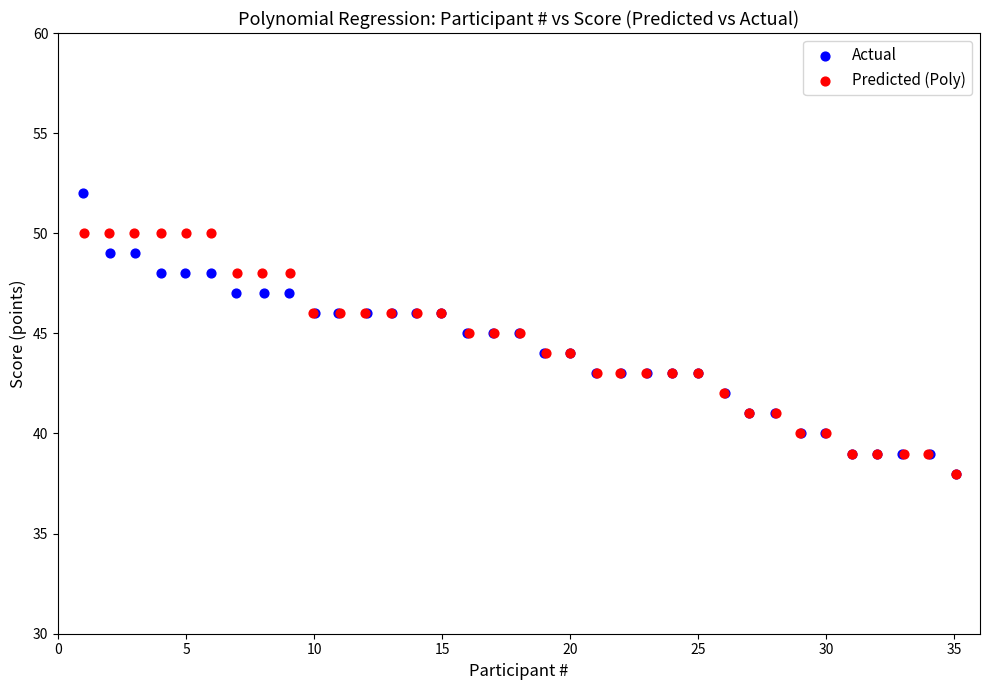

What are all the series names shown in the legend?

Actual, Predicted (Poly)